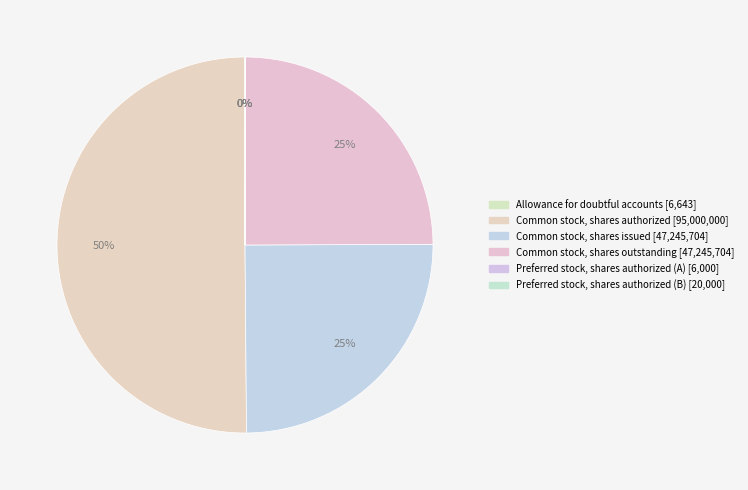

True or false: Common stock, shares issued accounts for 25% of the total.

True